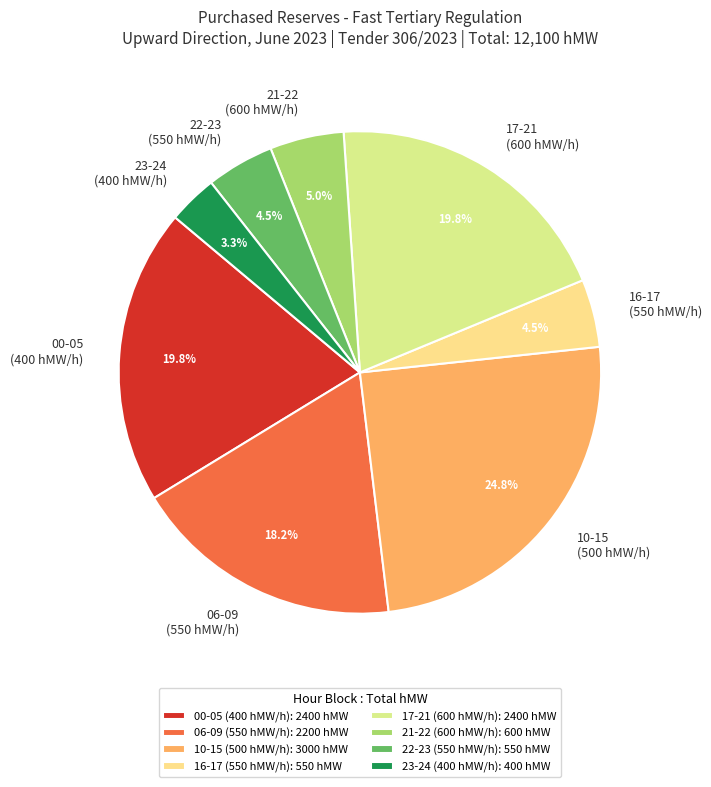

Do 06-09 (550 hMW/h) and 23-24 (400 hMW/h) together represent more than half of the pie?

No